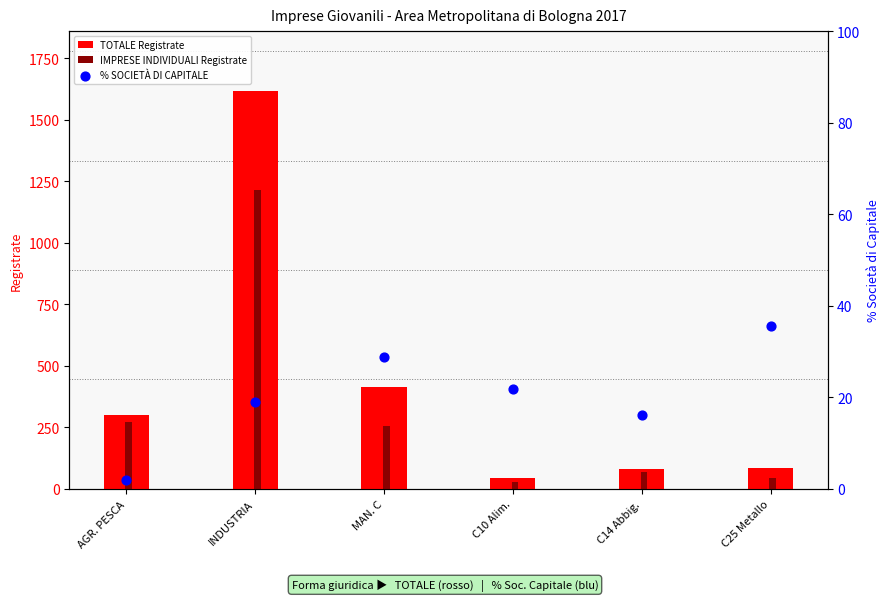

What is the total value across all series at MAN. C?

699.8